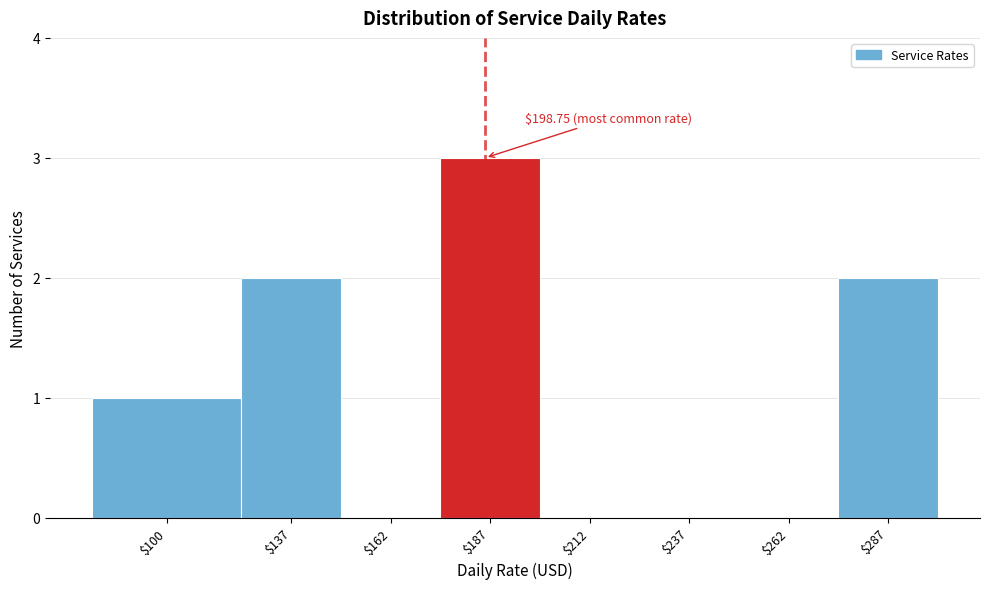

What is the approximate value at $187?

3